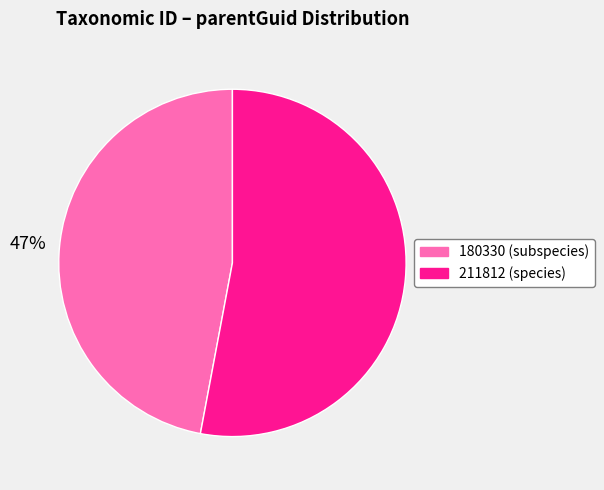

To the nearest percent, what percentage of the pie is 211812?

53%